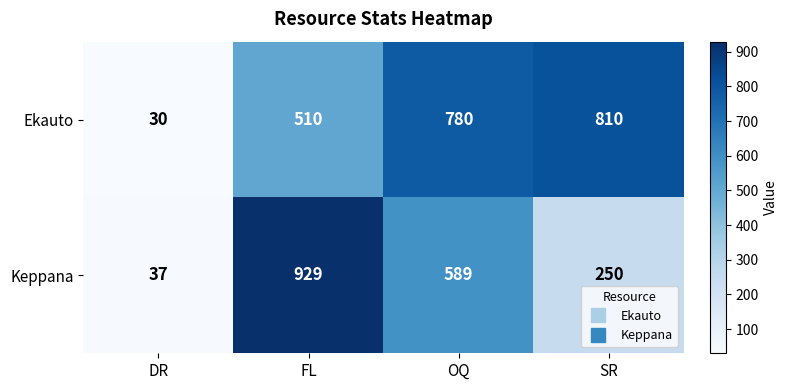

At which label does Keppana first exceed 589?

FL